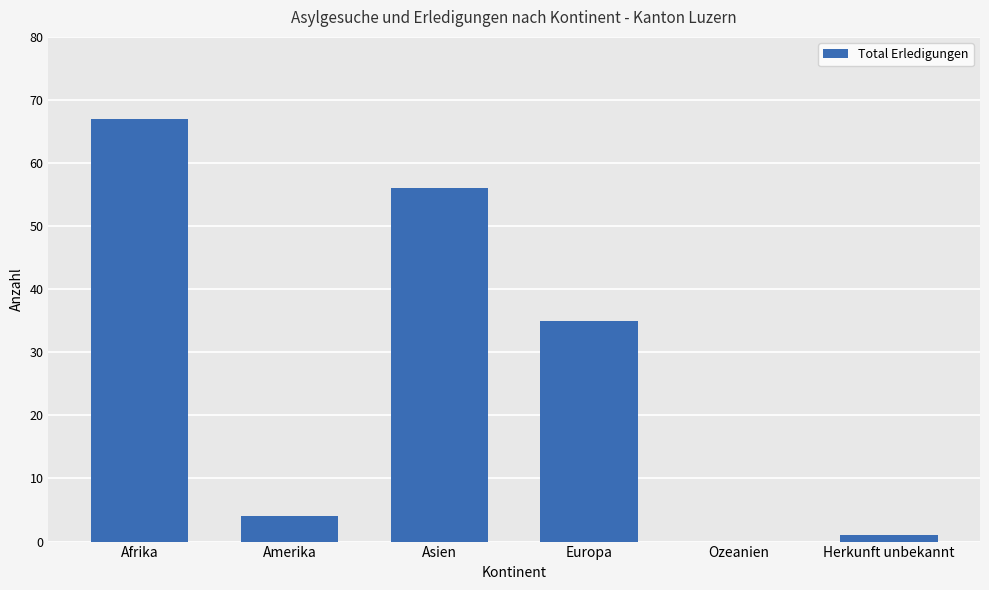

The chart shows a value of 0 at Ozeanien. True or false?

True